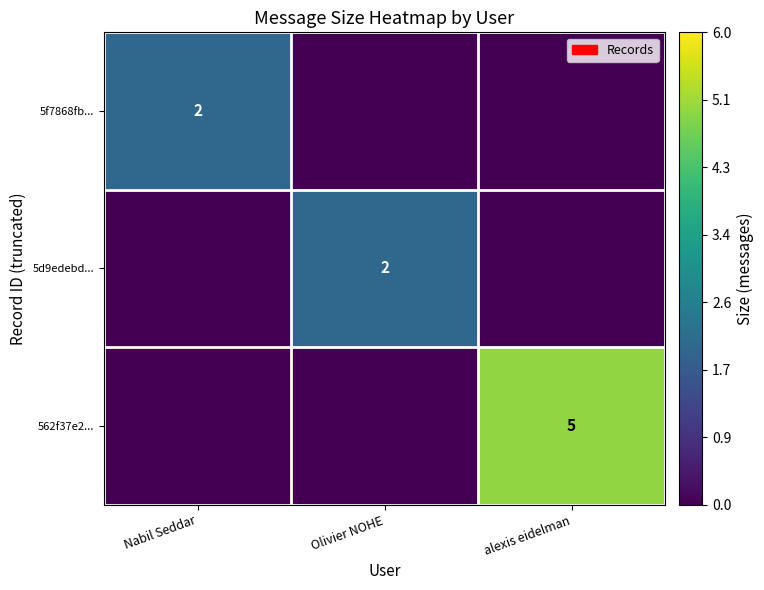

Is it true that 5f7868fb... equals 2 at Nabil Seddar?

True